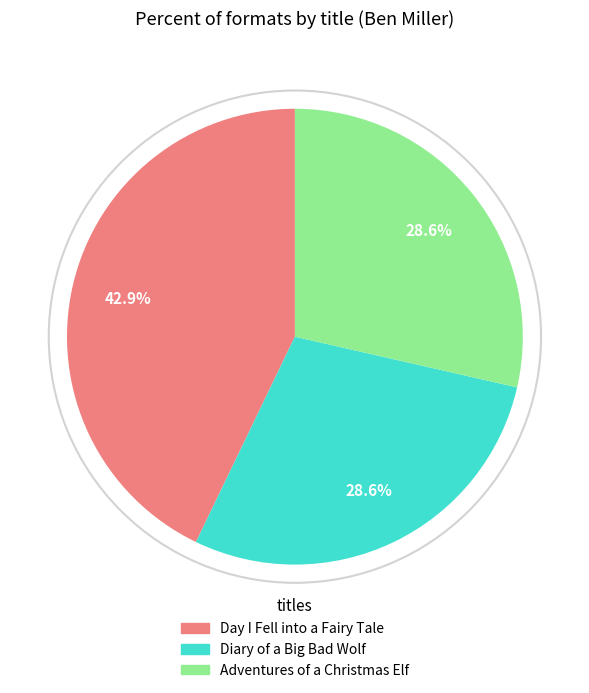

How many slices are in this pie chart?

3